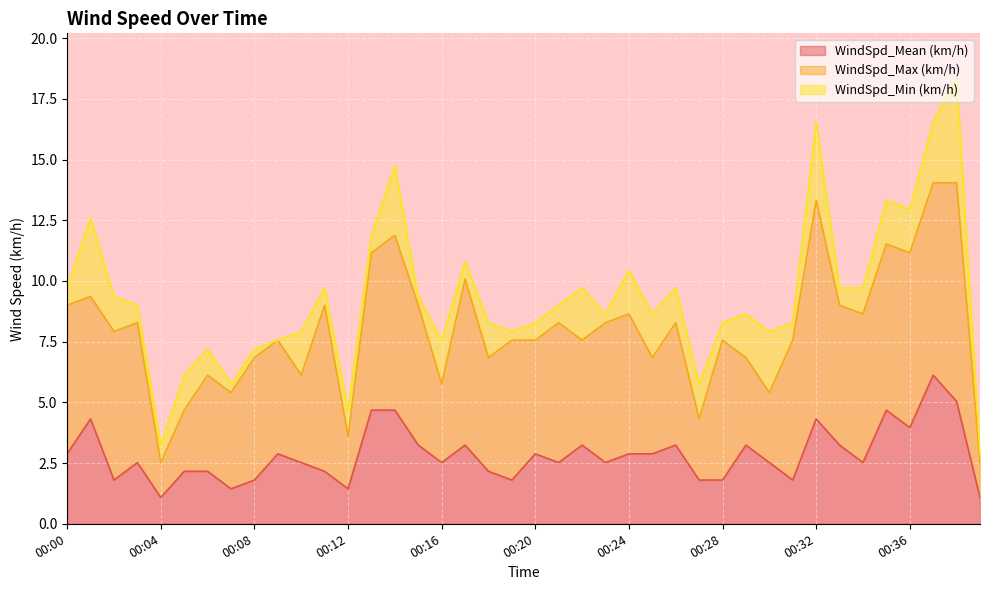

Which category has the lowest value in the WindSpd_Max (km/h) series?

00:04